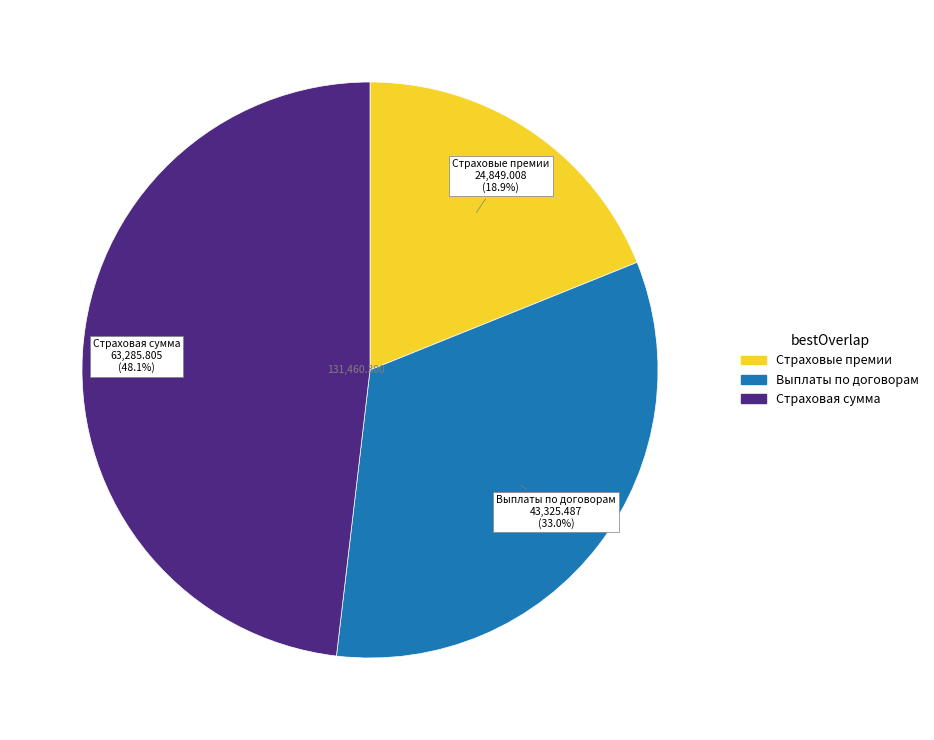

What is the ratio of the value at Страховые премии to the value at Выплаты по договорам?

0.6